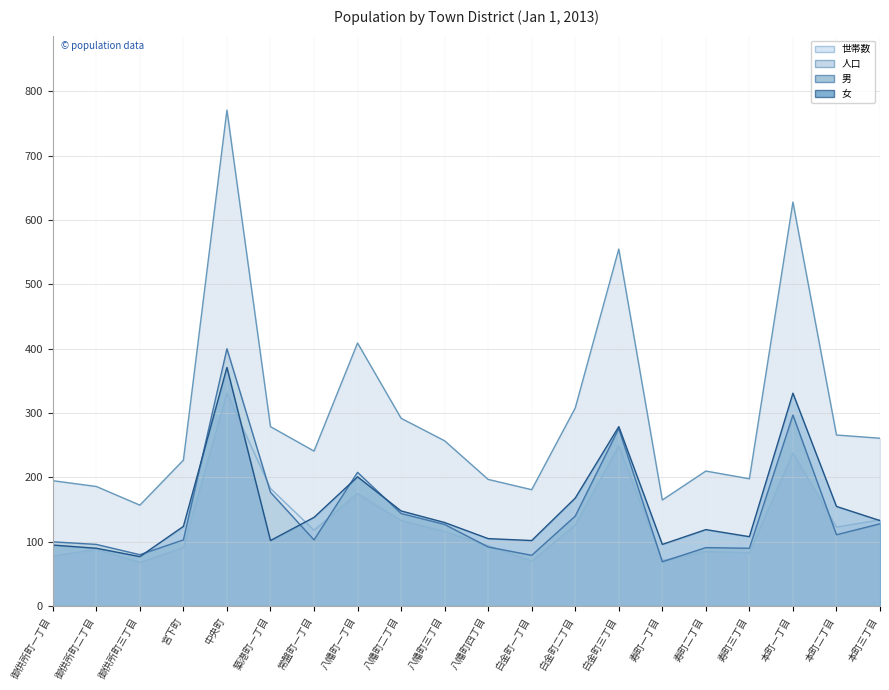

True or false: 男 has more than 0 interior local peaks.

True